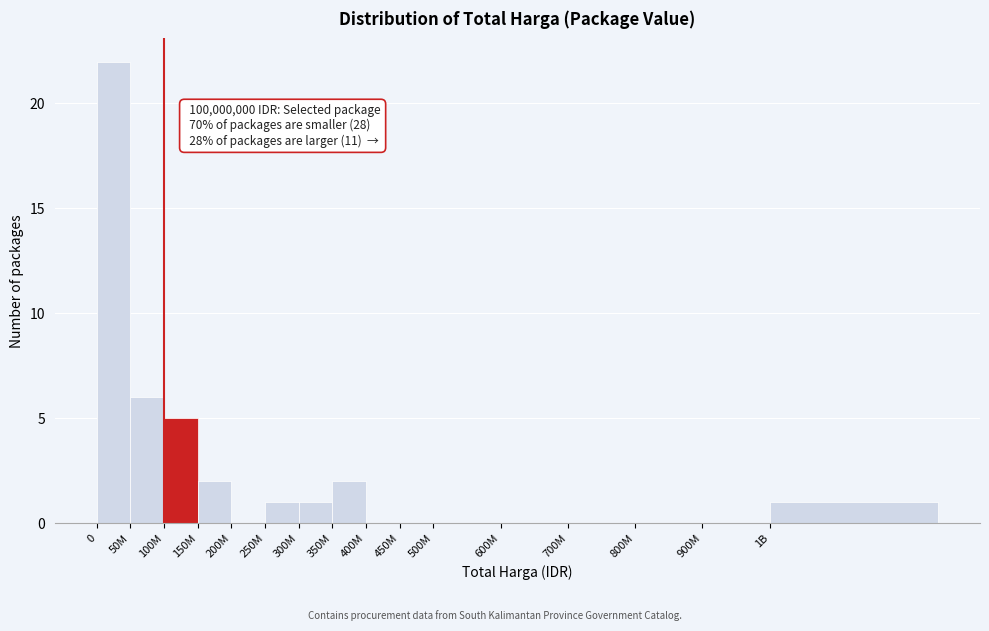

Reading left to right, transcribe all the data shown in this chart.

0=22	50M=6	100M=5	150M=2	200M=0	250M=1	300M=1	350M=2	400M=0	450M=0	500M=0	600M=0	700M=0	800M=0	900M=0	1B=1